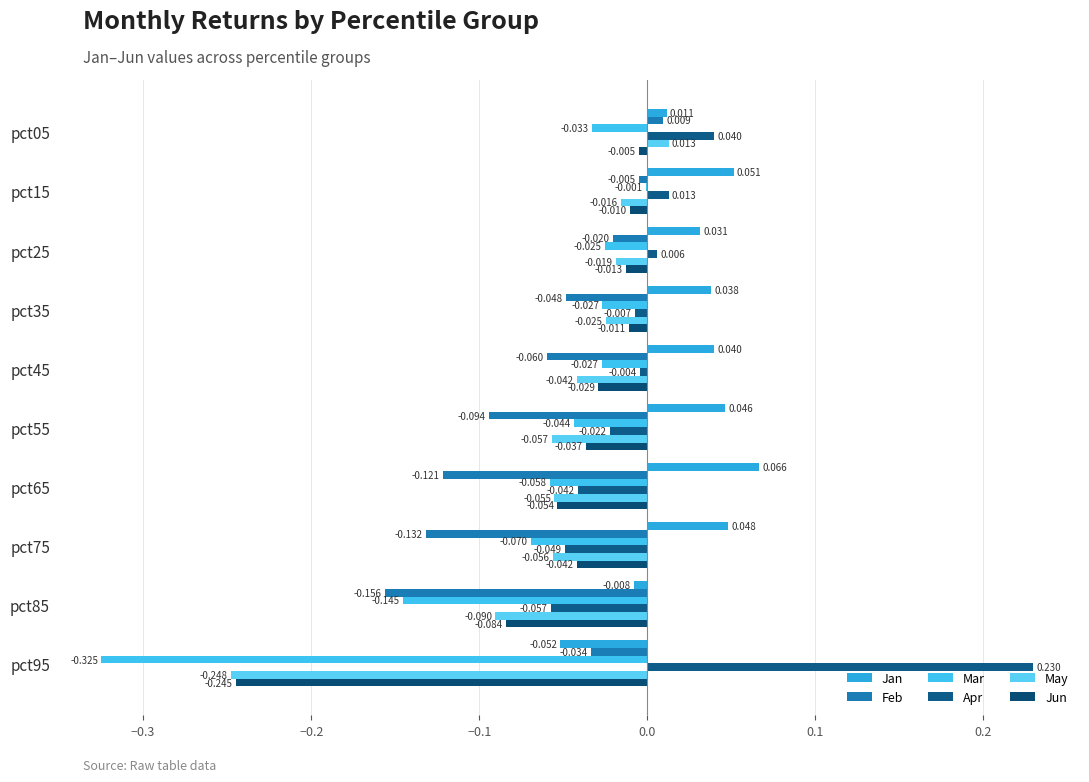

At which label is Mar closest to 0?

pct15